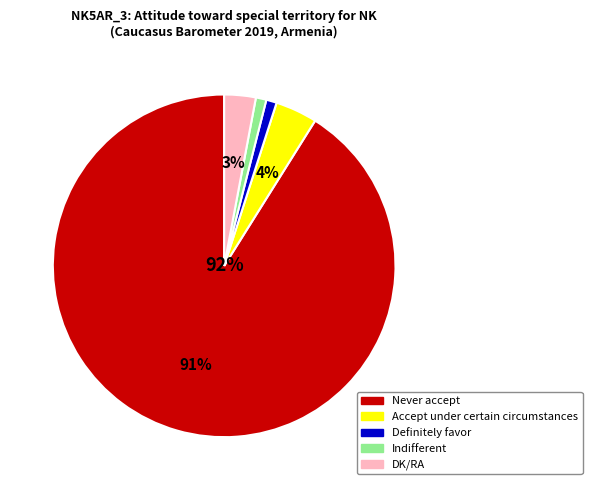

To the nearest percent, what is the difference between the largest and smallest slice percentages?

90%